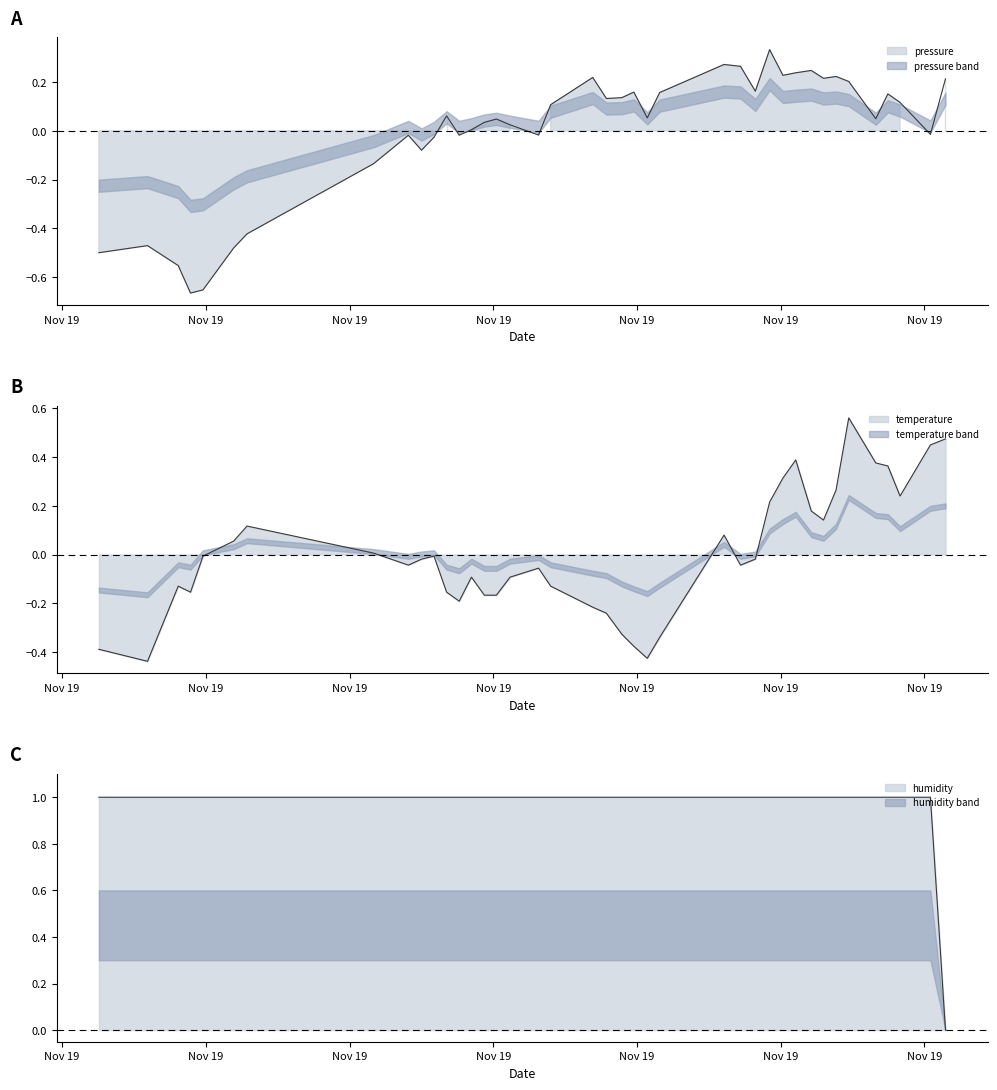

Is the value of temperature line at 9 greater than the value of pressure at 29?

No